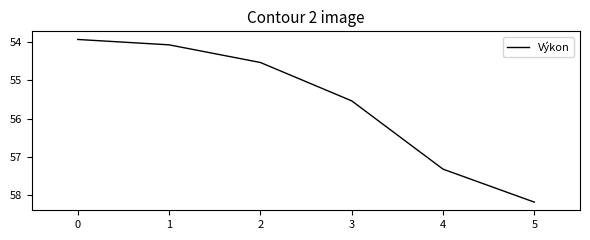

Which has a higher value, 2 or 5?

5